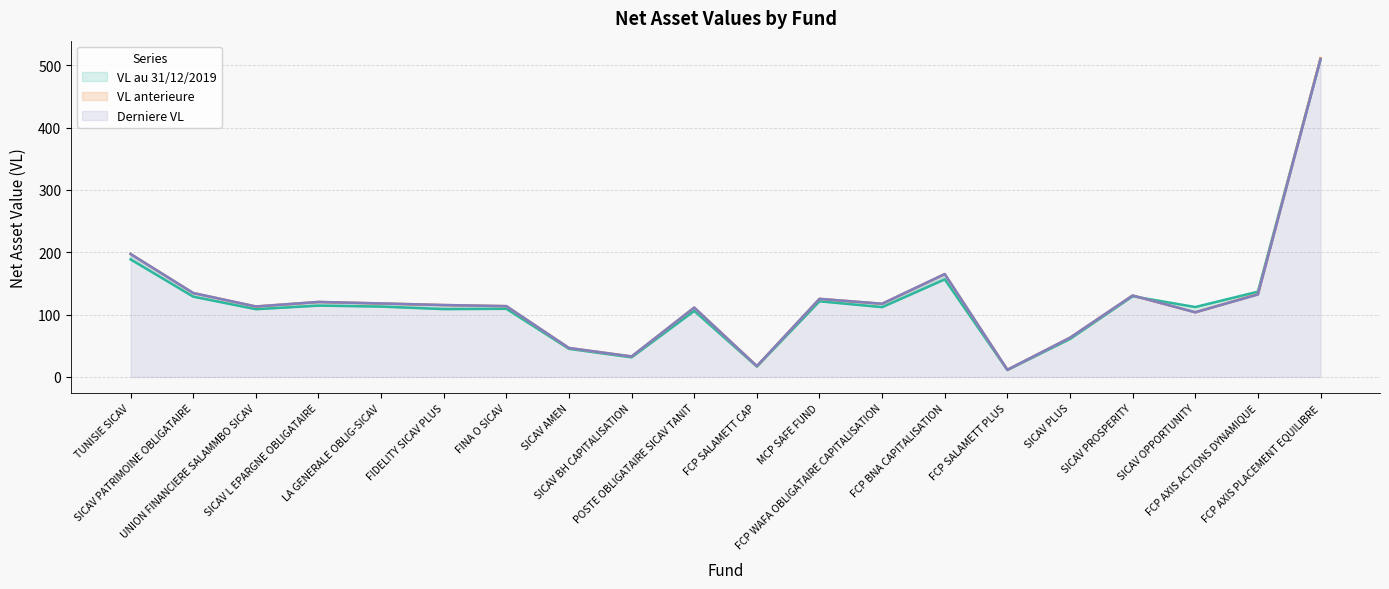

What value does the VL au 31/12/2019 series have at LA GENERALE OBLIG-SICAV?

112.9